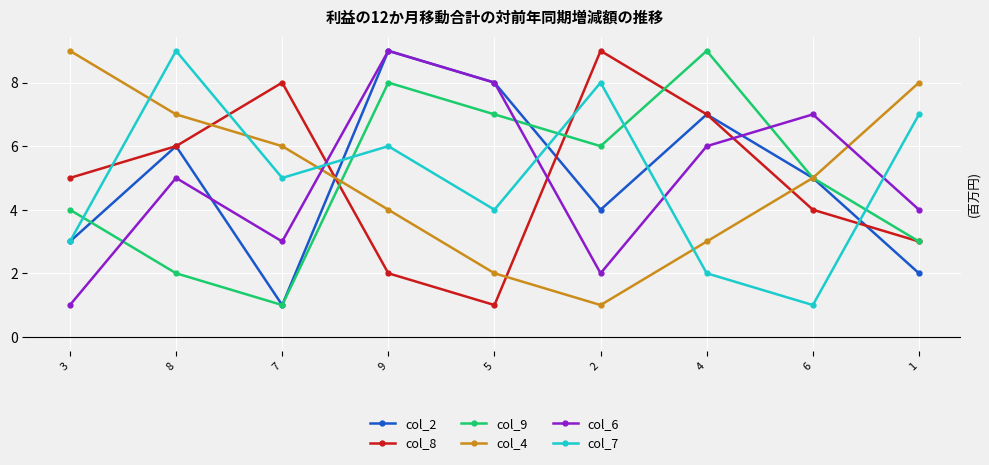

Reading left to right, what are all the values shown in this chart?

col_2: 3	6	1	9	8	4	7	5	2
col_8: 5	6	8	2	1	9	7	4	3
col_9: 4	2	1	8	7	6	9	5	3
col_4: 9	7	6	4	2	1	3	5	8
col_6: 1	5	3	9	8	2	6	7	4
col_7: 3	9	5	6	4	8	2	1	7